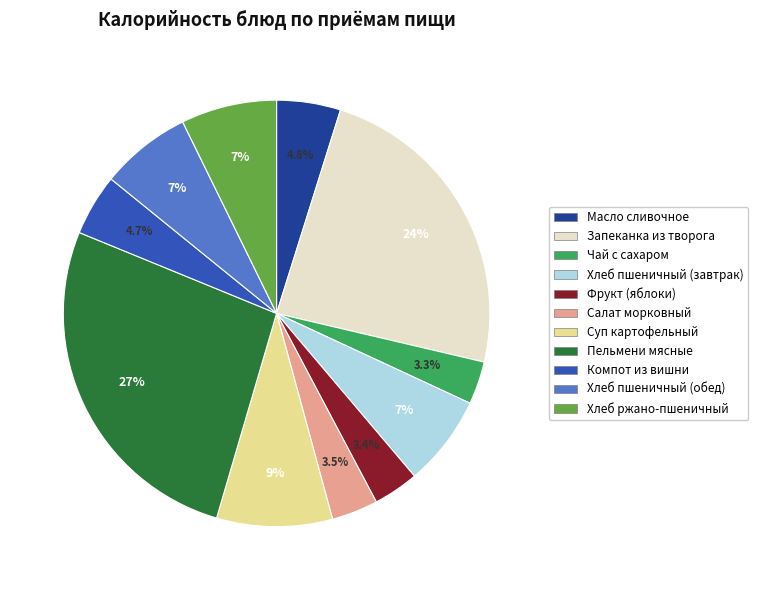

What percentage is NOT represented by Фрукт (яблоки)?

96.6%